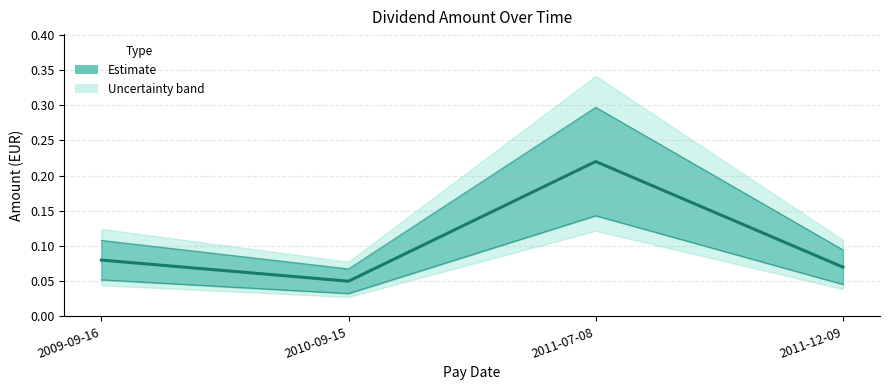

Rank the categories by value from lowest to highest.

2010-09-15, 2011-12-09, 2009-09-16, 2011-07-08